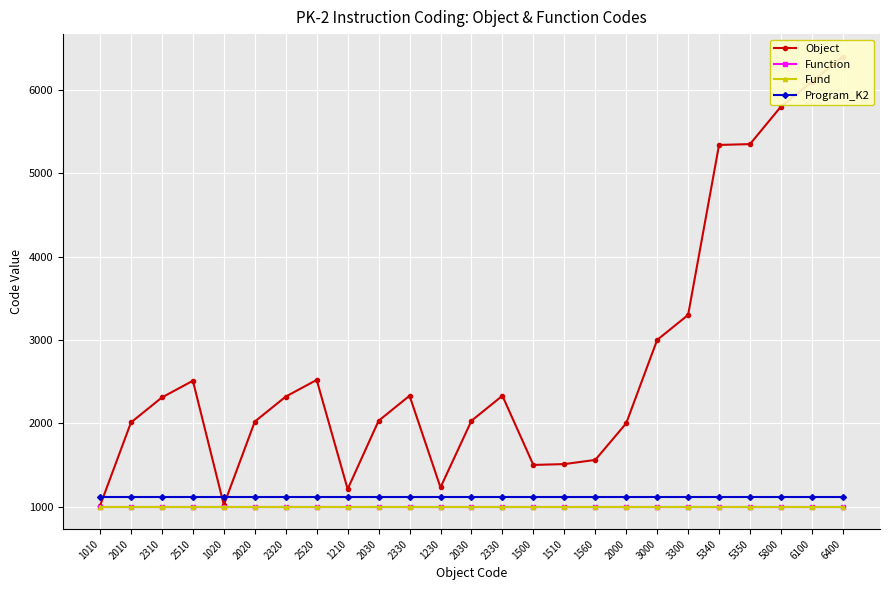

True or false: Program_K2 has more than 2 interior local peaks.

False